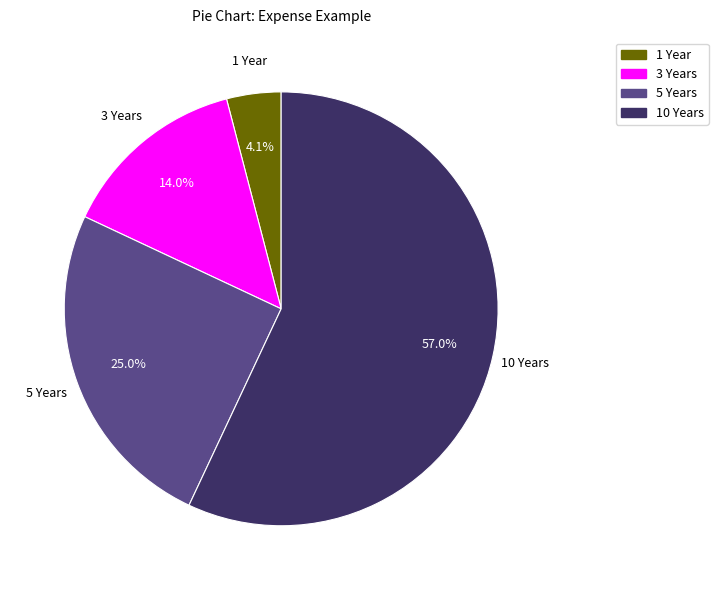

Which has a higher value, 10 Years or 1 Year?

10 Years